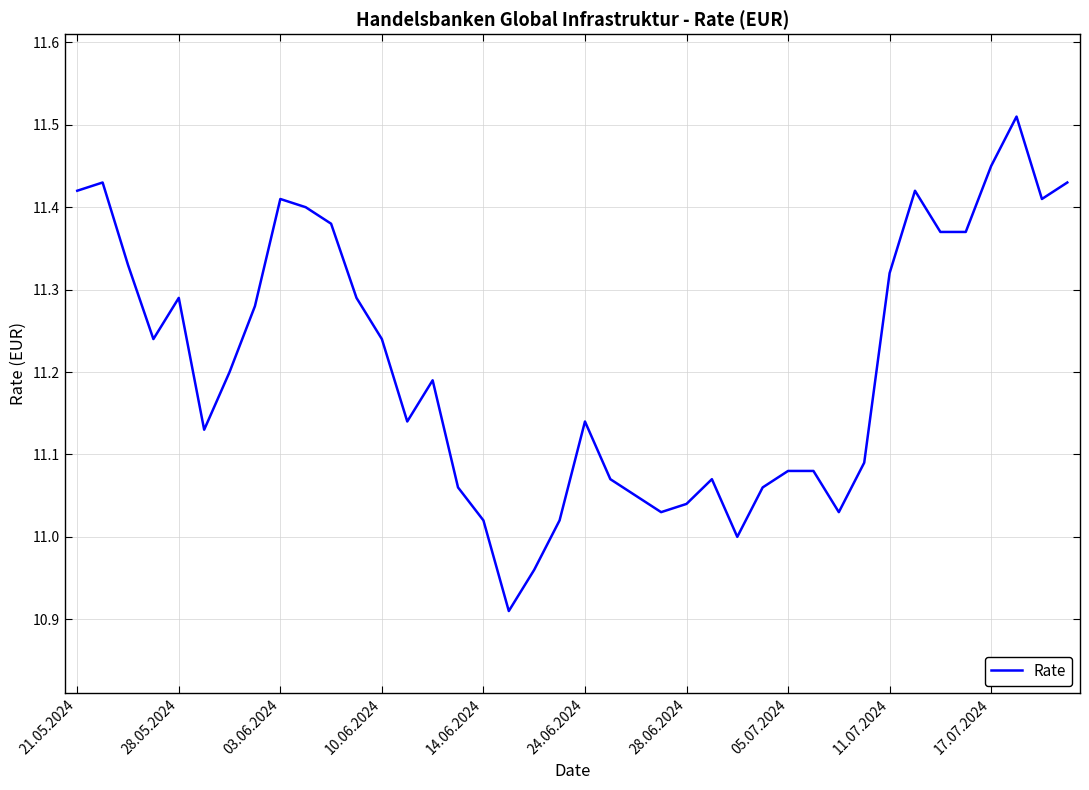

What is the difference between the maximum and minimum values?

0.6